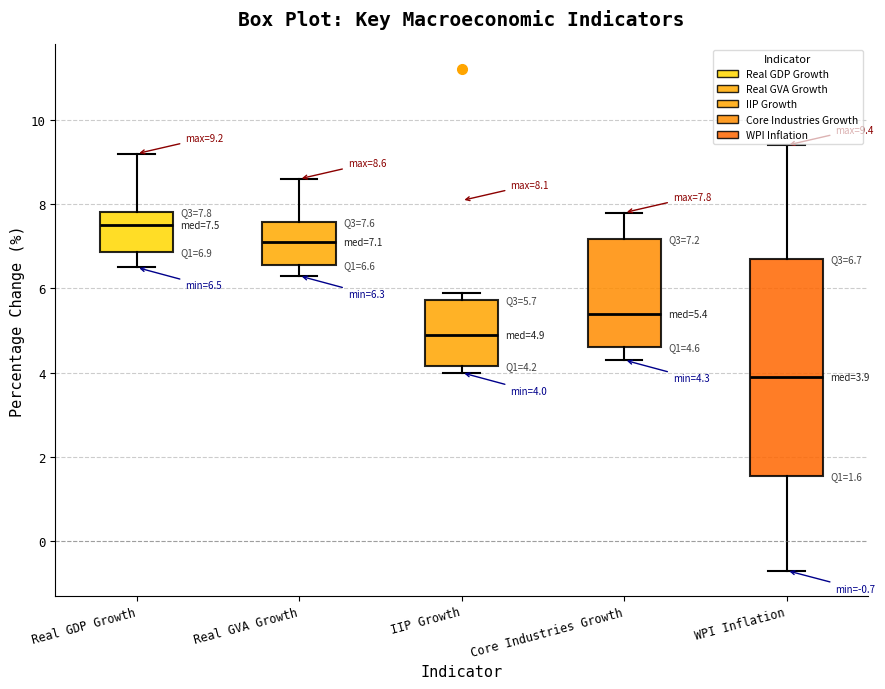

Which box's median line is the highest?

Real GDP Growth